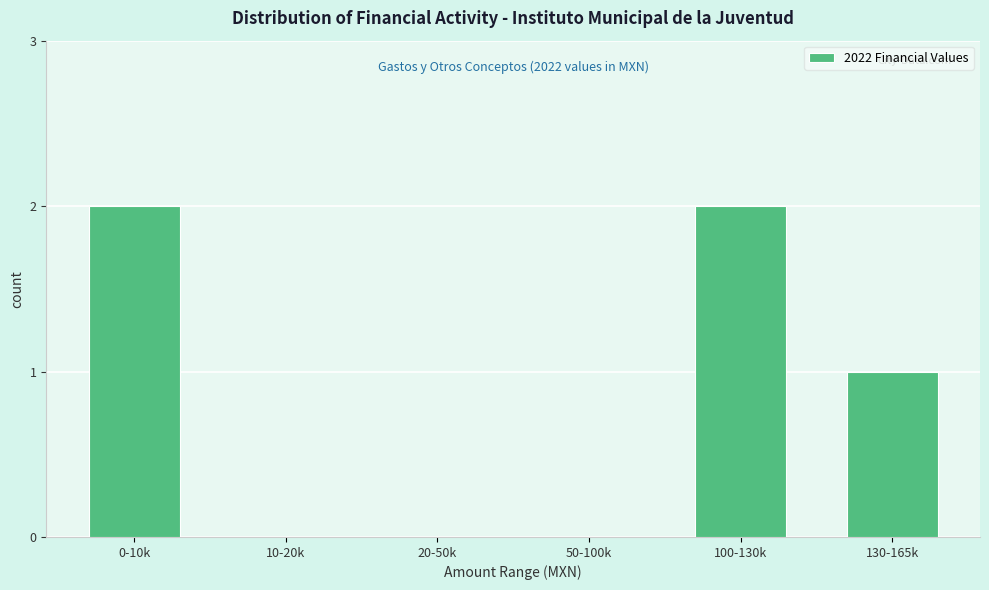

Reading right to left, transcribe all the data shown in this chart.

130-165k=1	100-130k=2	50-100k=0	20-50k=0	10-20k=0	0-10k=2